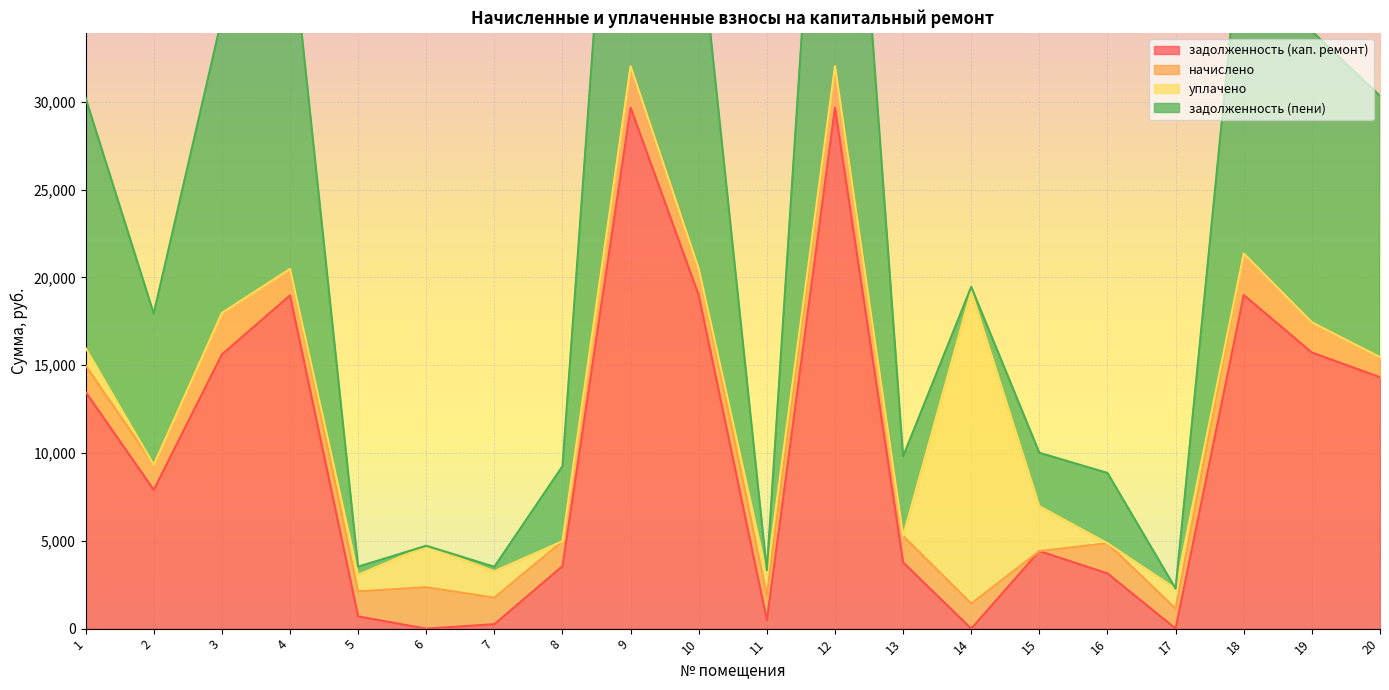

At how many categories does at least one series exceed 1745?

18